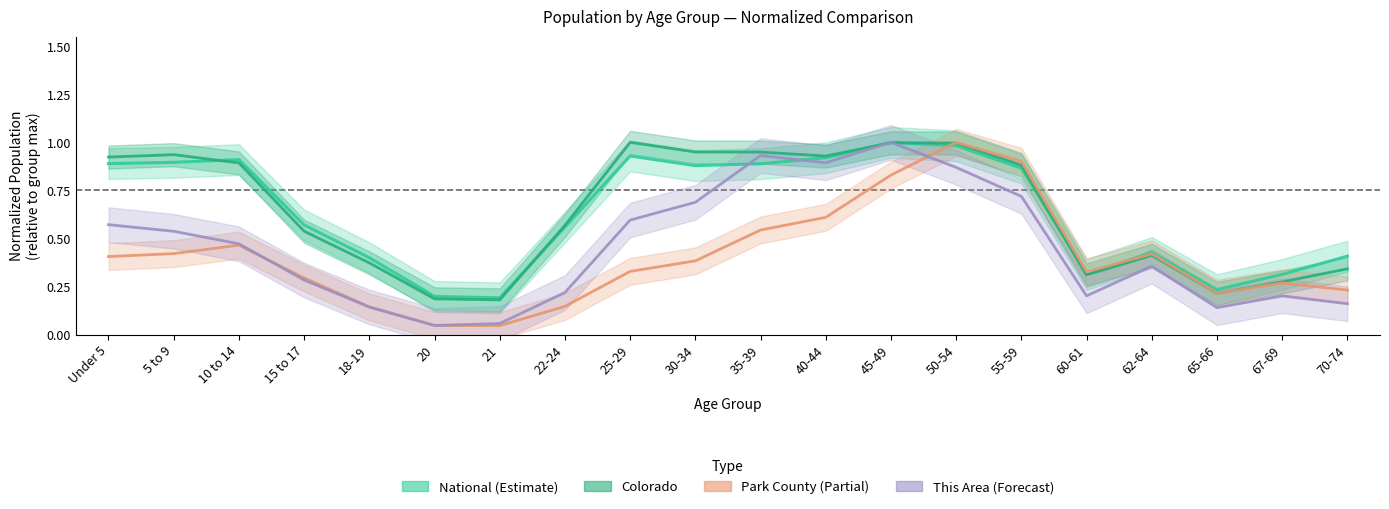

What position from the left is 18-19?

5